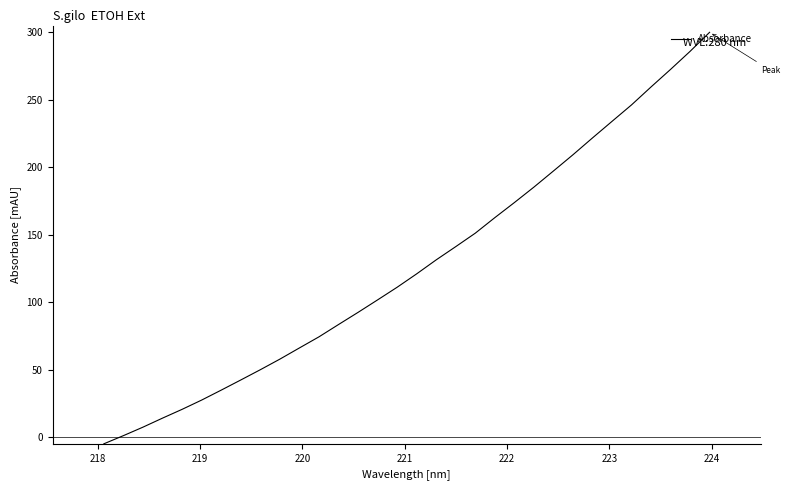

Count the number of data series in this chart.

1